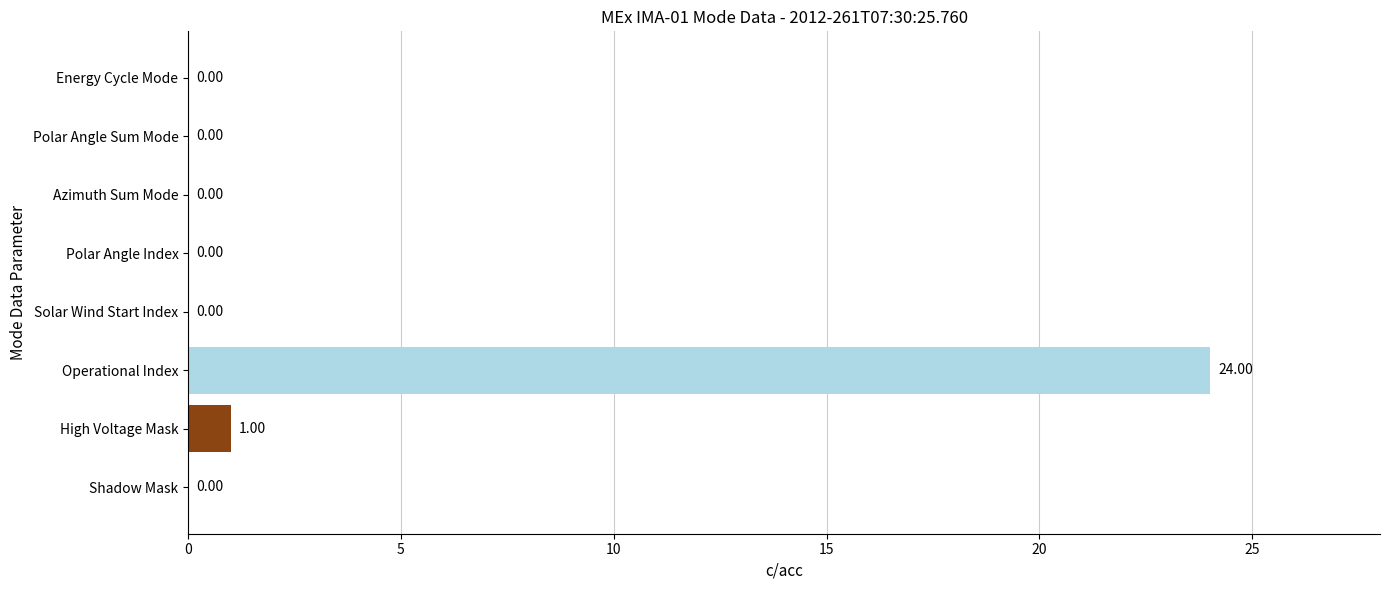

Where is the data nearest to the value 12?

High Voltage Mask